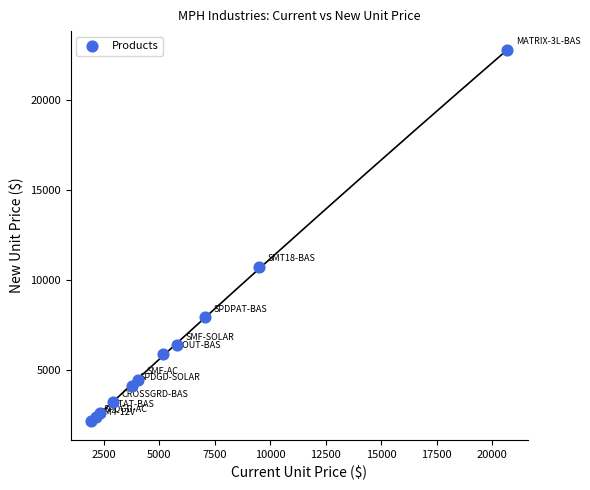

What Y value in the scatter plot is closest to 12474?

10719